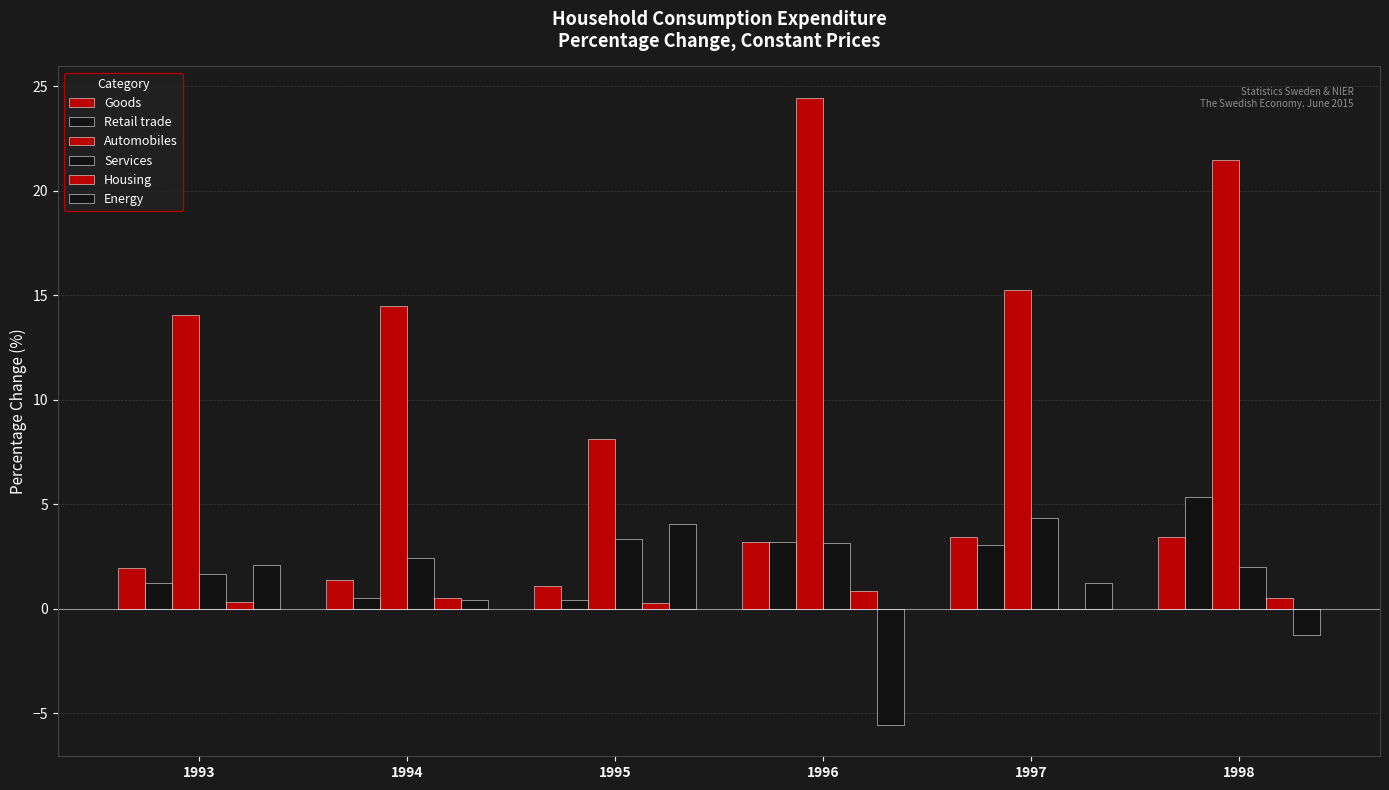

Reading left to right, transcribe all the data shown in this chart.

Goods: 1993=1.9	1994=1.4	1995=1.1	1996=3.2	1997=3.4	1998=3.4
Retail trade: 1993=1.3	1994=0.5	1995=0.4	1996=3.2	1997=3.1	1998=5.3
Automobiles: 1993=14.0	1994=14.5	1995=8.1	1996=24.5	1997=15.3	1998=21.5
Services: 1993=1.7	1994=2.4	1995=3.3	1996=3.1	1997=4.3	1998=2.0
Housing: 1993=0.3	1994=0.5	1995=0.2	1996=0.9	1997=-0.0	1998=0.5
Energy: 1993=2.1	1994=0.4	1995=4.1	1996=-5.6	1997=1.2	1998=-1.3